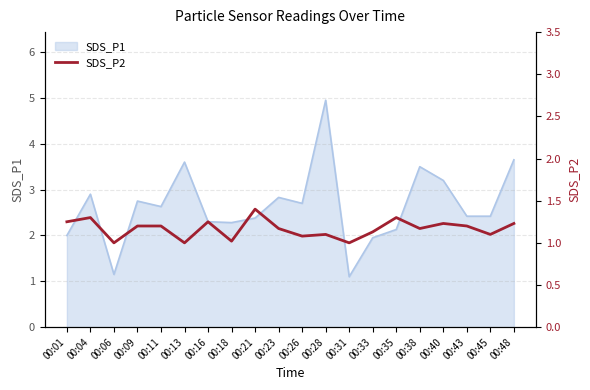

What is the lowest value of the SDS_P1 series?

1.1